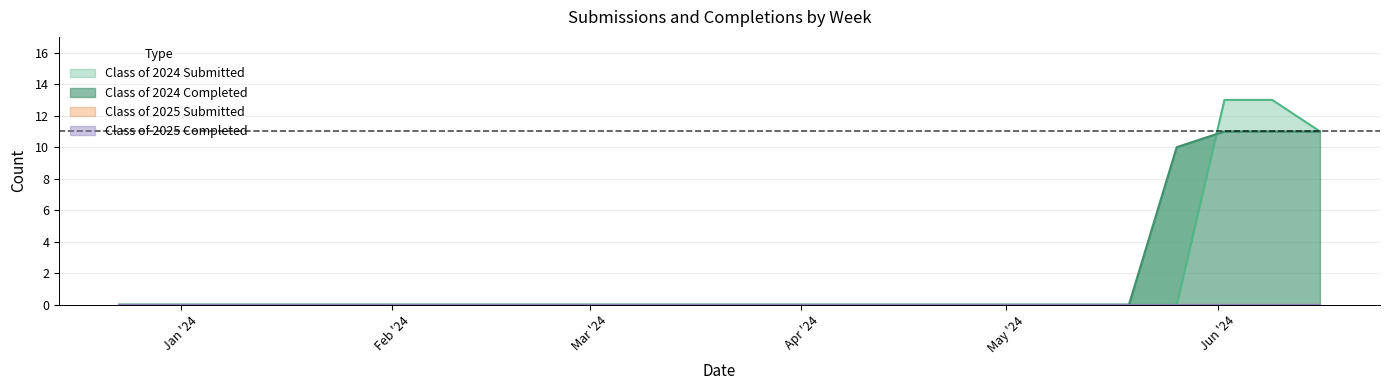

Between 06/16/2024 and 03/10/2024, which series saw the biggest shift?

Class of 2024 Submitted